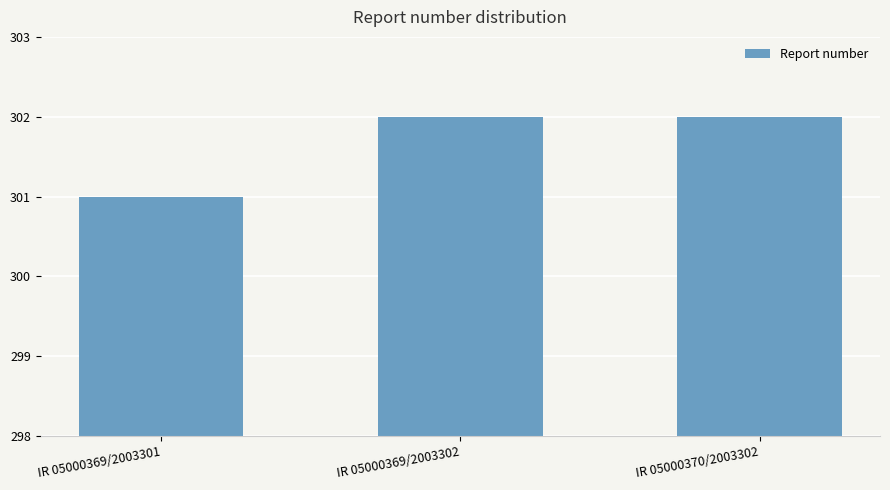

True or false: the data shows 523 at IR 05000369/2003302.

False